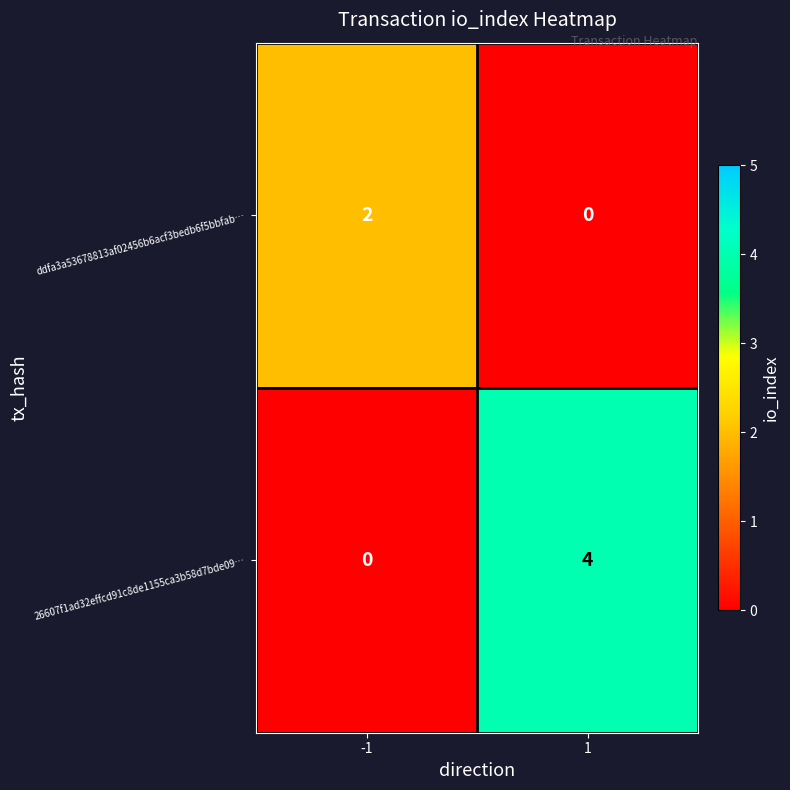

Between -1 and 1, which series saw the biggest shift?

26607f1ad32effcd91c8de1155ca3b58d7bde09…